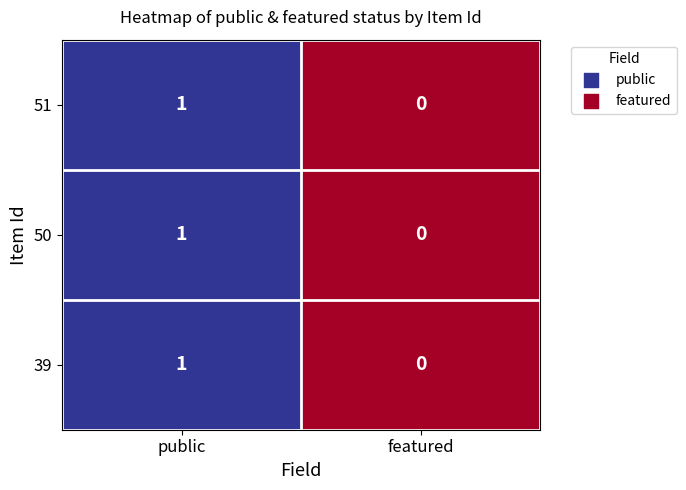

How many values in 39 are above zero?

1